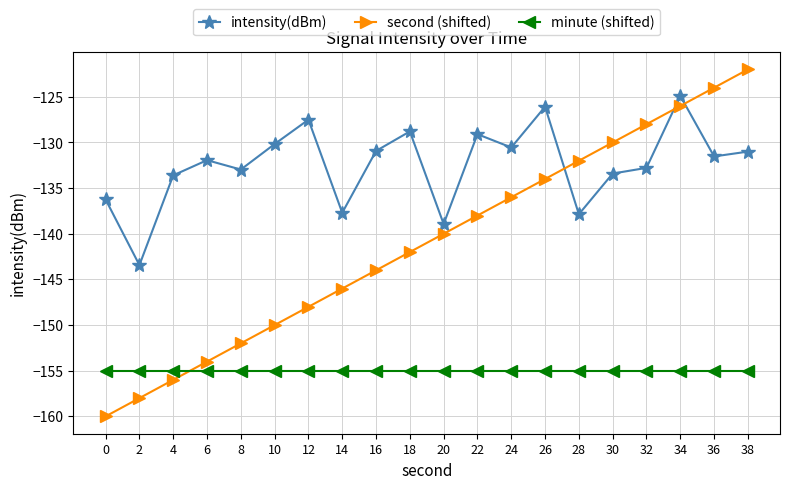

What is the difference between the maximum and minimum values in the intensity(dBm) series?

18.5